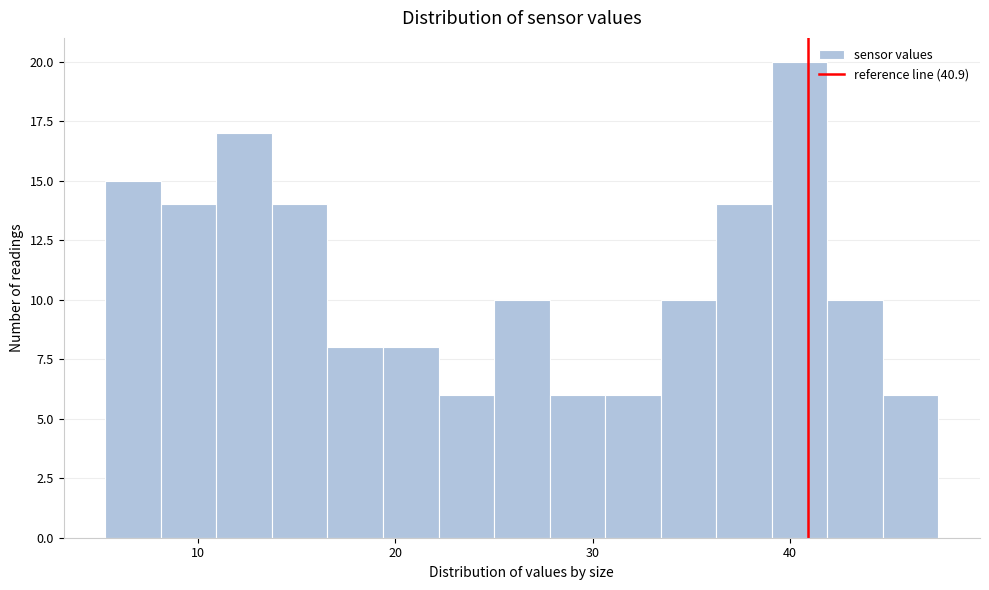

Around what value on the x-axis is the tallest bar? Give the approximate position of its centre, as read against the axis.

40